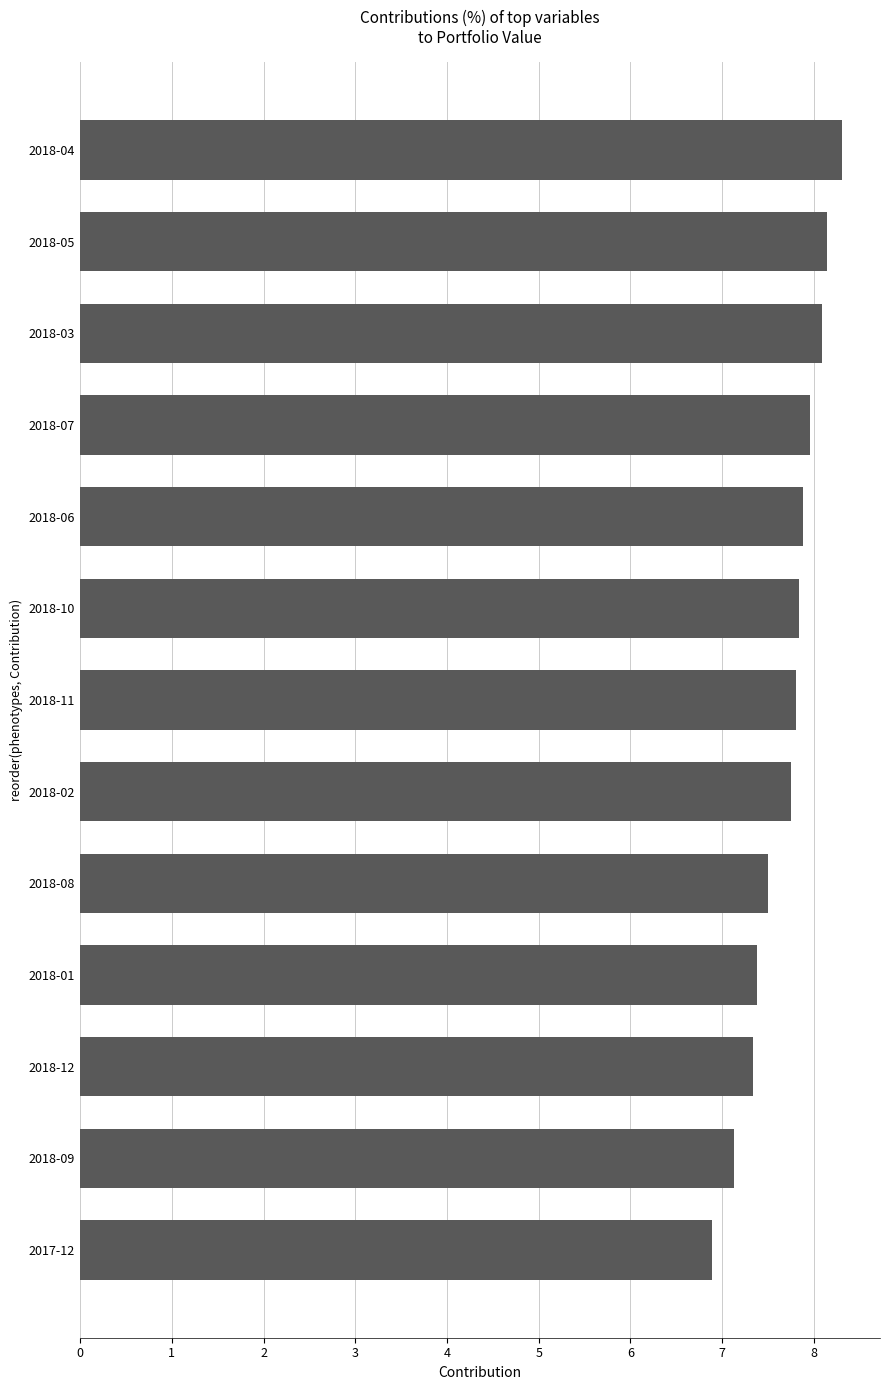

Count the number of categories in the chart.

13